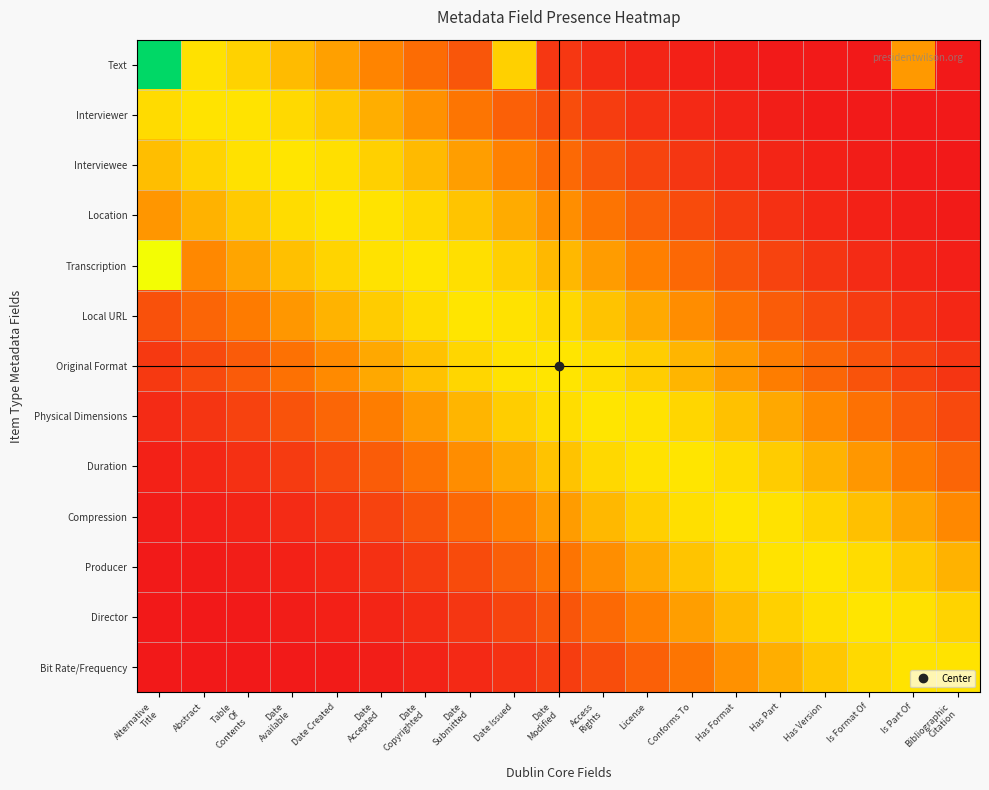

Between Alternative
Title and Abstract, which is larger?

Alternative
Title